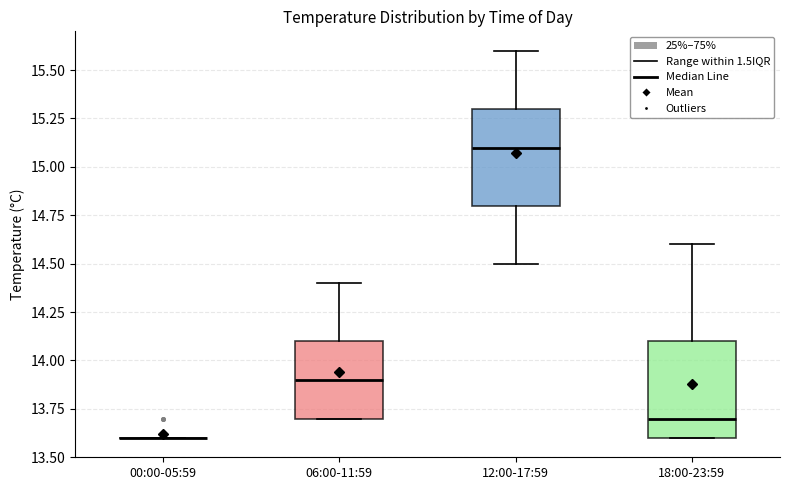

Where does the median line of the box for 12:00-17:59 sit on the y-axis? The values are not printed on the chart, so give them approximately, as read against the axis.

15.1